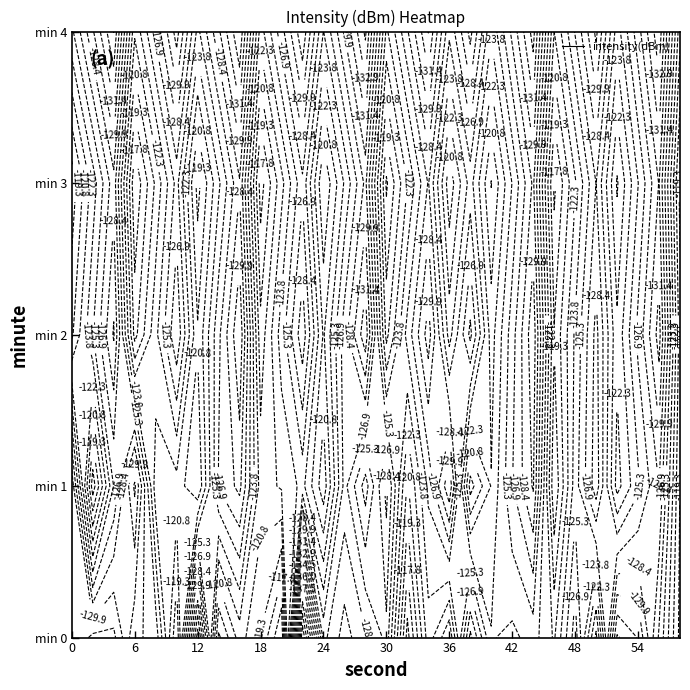

Reading left to right, transcribe all the data shown in this chart.

0: -129.9	-131.8	-131.8	-127.2	-126.3	-117.9	-135.4	-117.4	-121.5	-119.2	-114.7	-143.6	-127.9	-130.6	-128.6	-126.4	-115.6	-123.2	-119.4	-130.4	-123.9	-123.5	-124.5	-122.1	-127.7	-118.8	-133.2	-131.3	-125.1	-118.8
1: -131.0	-116.8	-125.4	-131.8	-121.4	-121.7	-119.3	-127.0	-128.8	-121.7	-122.5	-124.3	-119.8	-127.4	-123.1	-128.9	-120.5	-125.7	-131.2	-118.6	-122.4	-126.8	-130.1	-117.9	-124.6	-129.3	-121.7	-125.0	-128.4	-119.2
2: -120.5	-125.3	-130.1	-118.7	-123.4	-128.2	-121.0	-126.5	-131.3	-119.8	-124.6	-129.4	-122.1	-127.7	-132.5	-120.3	-125.9	-130.7	-123.2	-128.8	-121.6	-126.2	-131.0	-119.4	-124.1	-128.9	-122.7	-127.3	-132.1	-120.0
3: -118.3	-123.0	-127.8	-116.4	-121.1	-125.9	-118.7	-123.5	-128.2	-117.0	-121.8	-126.5	-119.3	-124.0	-128.8	-117.5	-122.3	-127.0	-119.8	-124.5	-119.2	-123.9	-128.7	-117.4	-122.1	-126.9	-120.6	-125.3	-130.0	-118.7
4: -125.0	-129.7	-134.5	-122.6	-127.3	-132.1	-124.9	-129.6	-134.4	-123.1	-127.8	-132.6	-125.3	-130.0	-134.8	-123.5	-128.2	-133.0	-125.7	-130.4	-124.1	-128.8	-133.6	-122.3	-127.0	-131.8	-124.6	-129.3	-134.1	-122.8